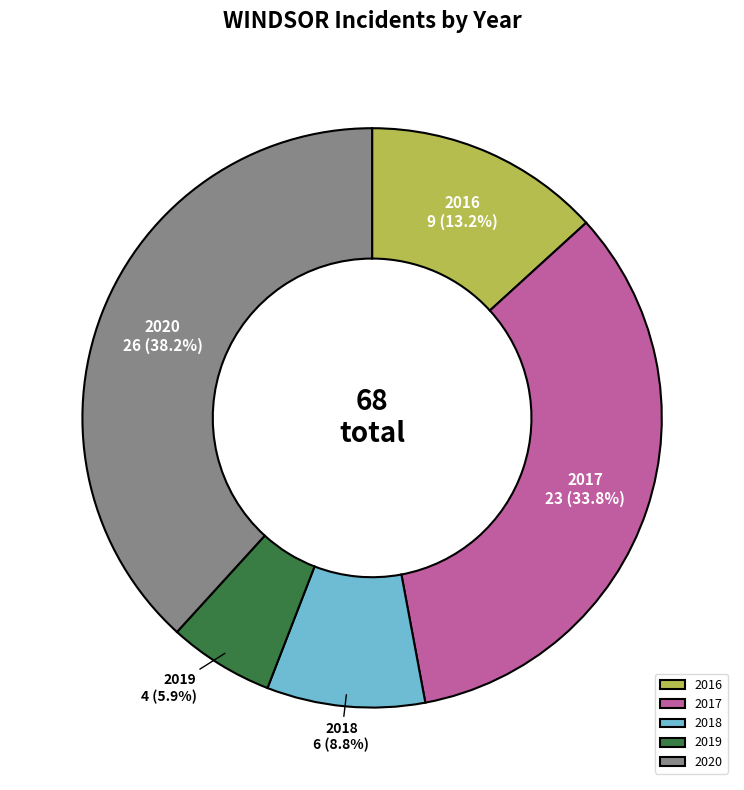

Is 2019 the majority of the pie?

No